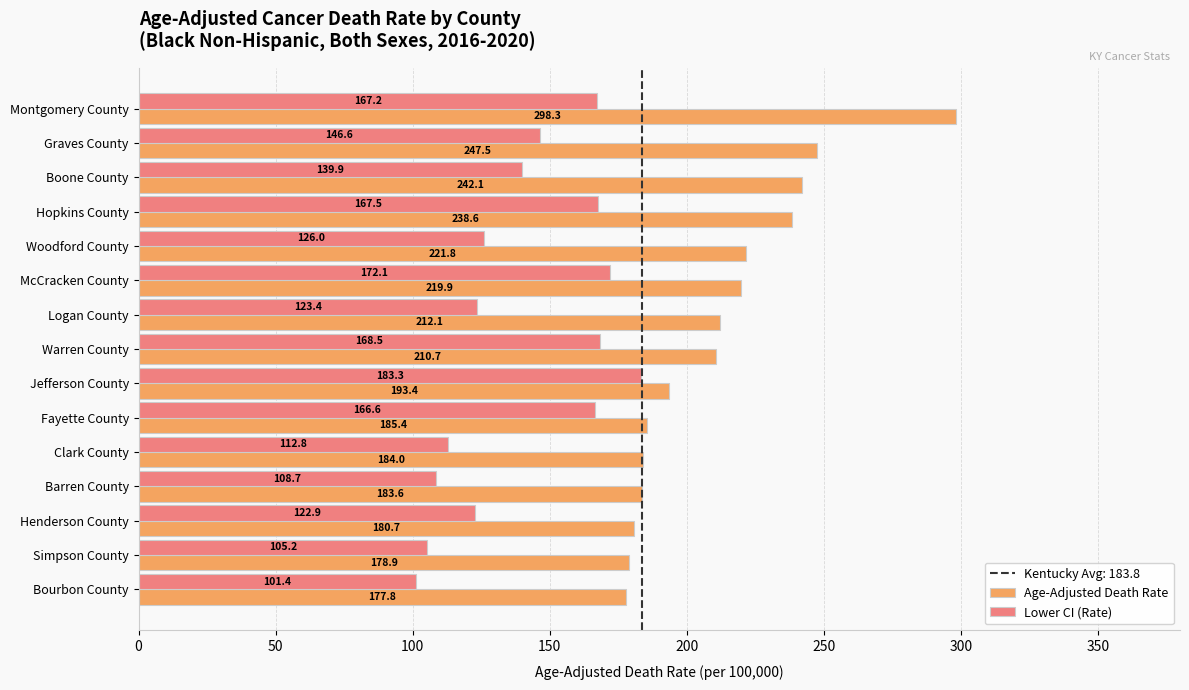

How many data points does each series have?

15